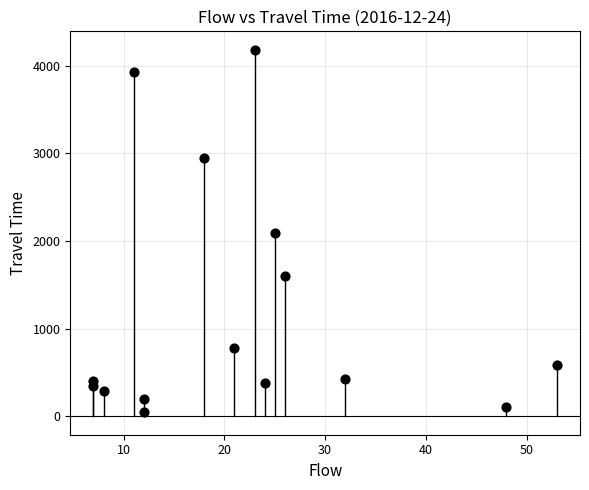

What is the range of X values (max minus min)?

46